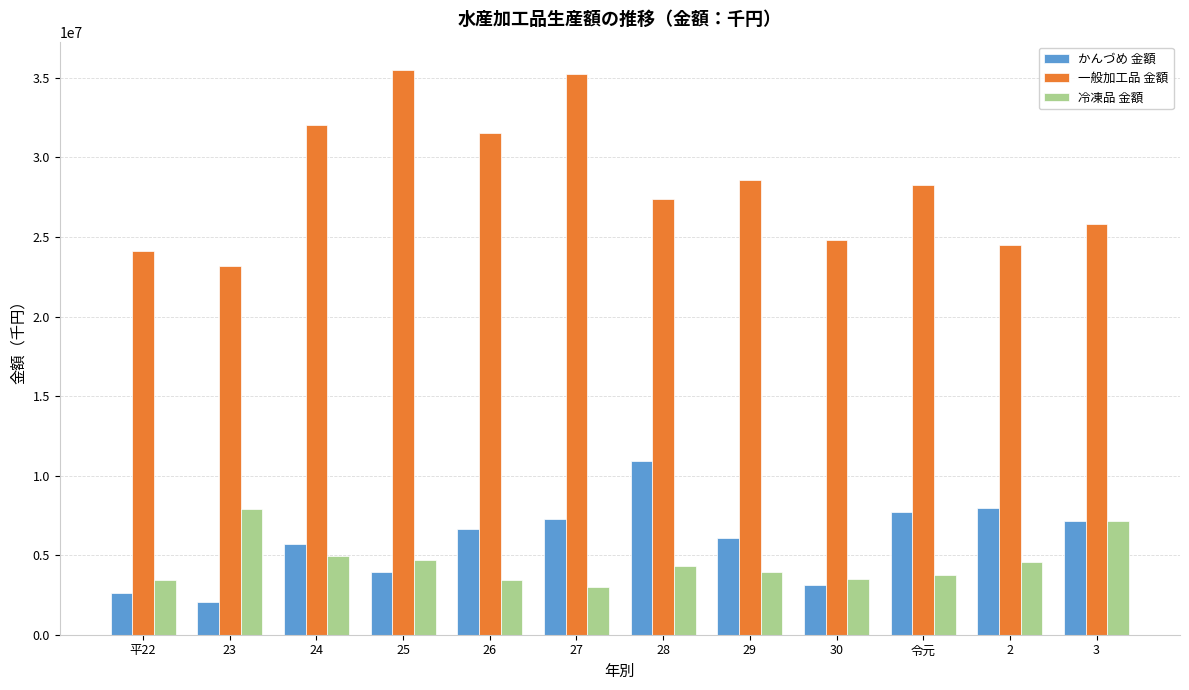

Which series has the widest spread of values?

一般加工品 金額